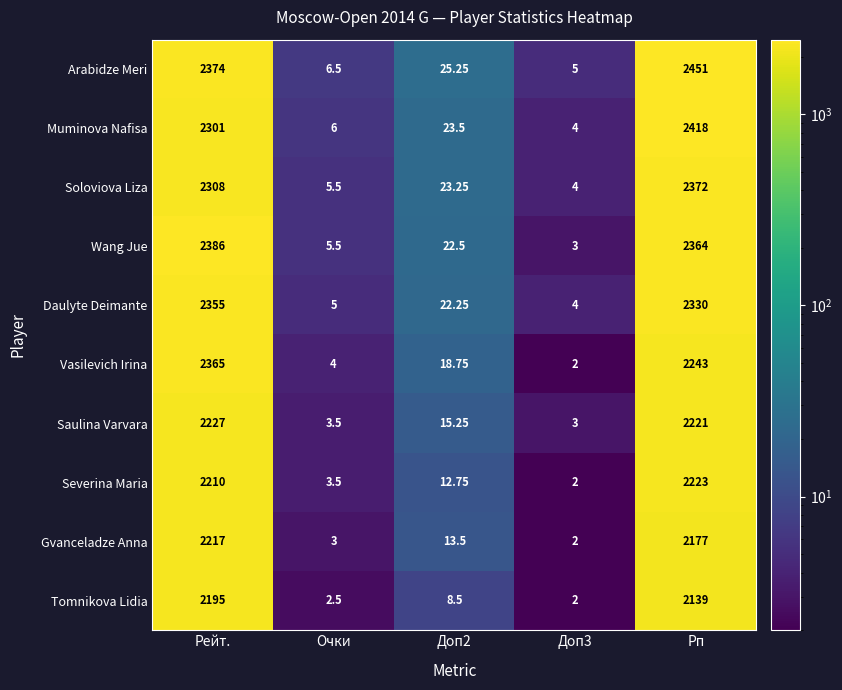

At which label does Saulina Varvara first exceed 15?

Рейт.